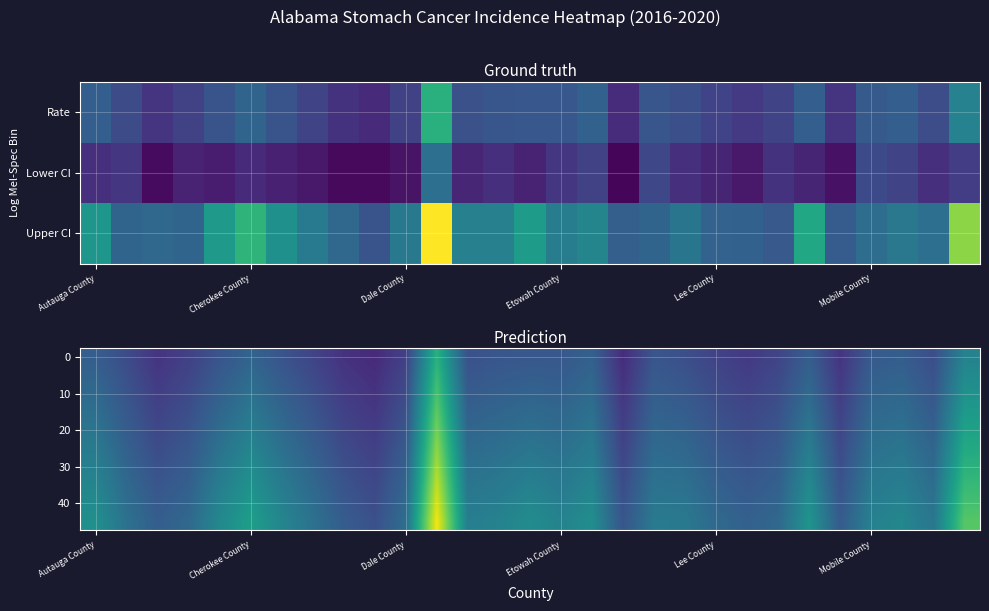

What is the total value across all series at 23?

92.5